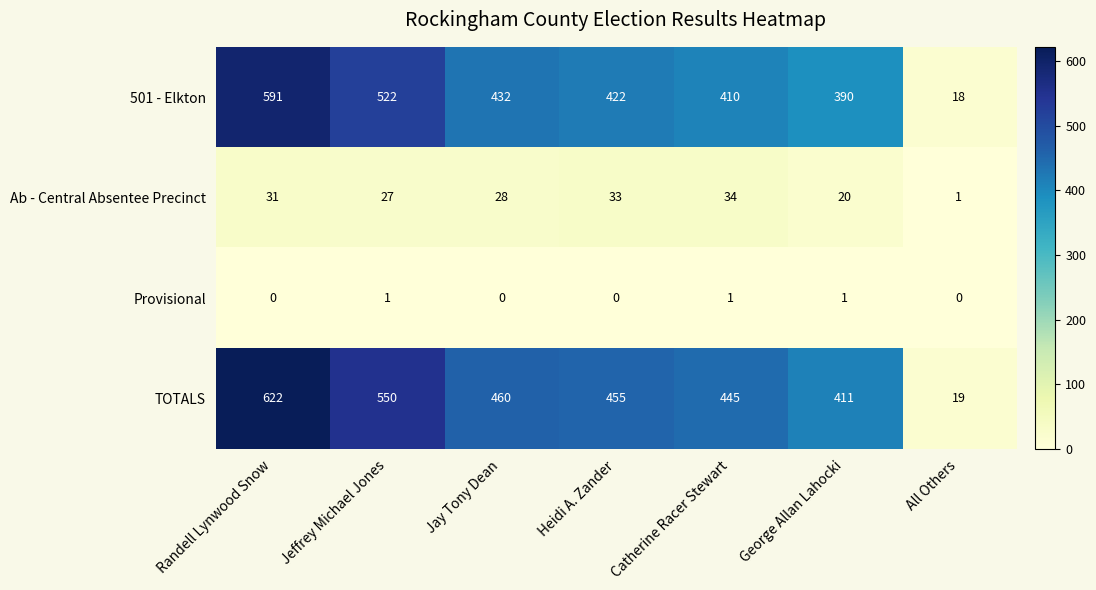

How many data points does each series have?

7